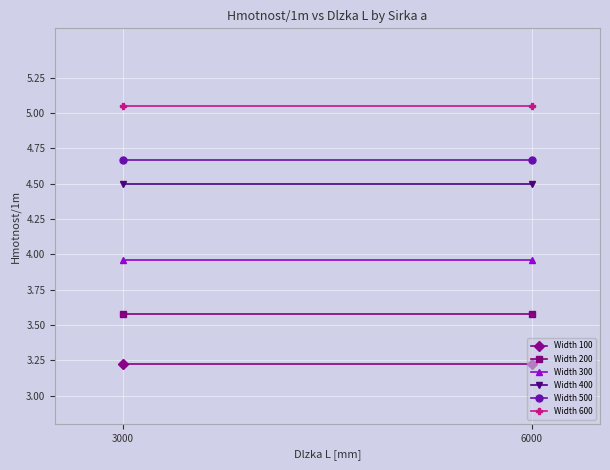

What is the value of the Width 500 point at the 1st from the left?

4.7